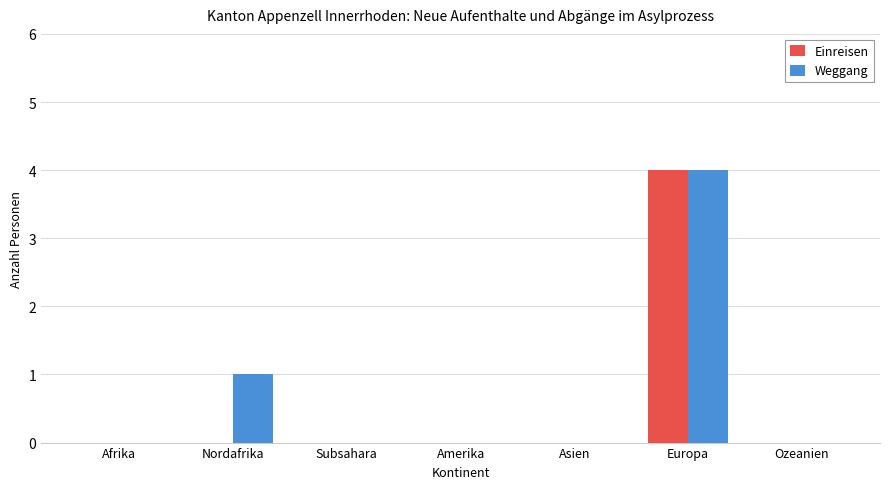

The Einreisen series shows 0 at Ozeanien. True or false?

True